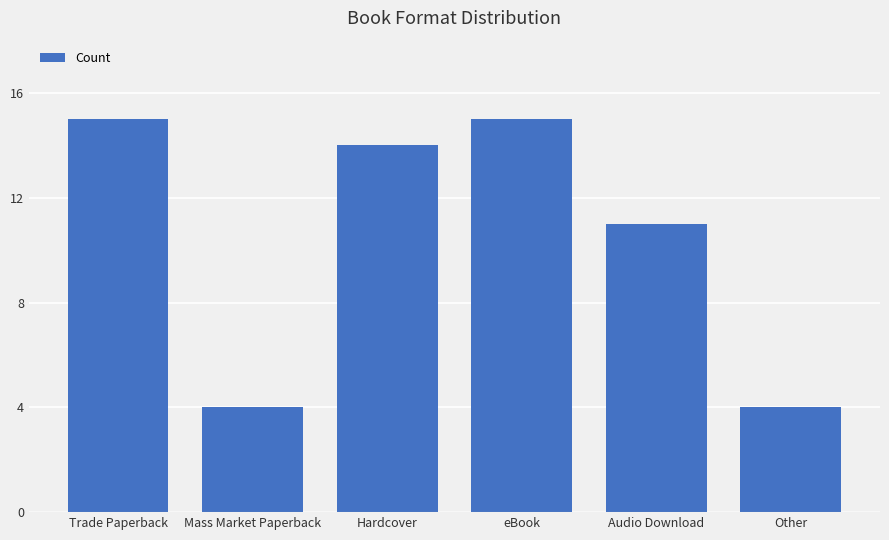

What is the difference between the values at Audio Download and Other?

7